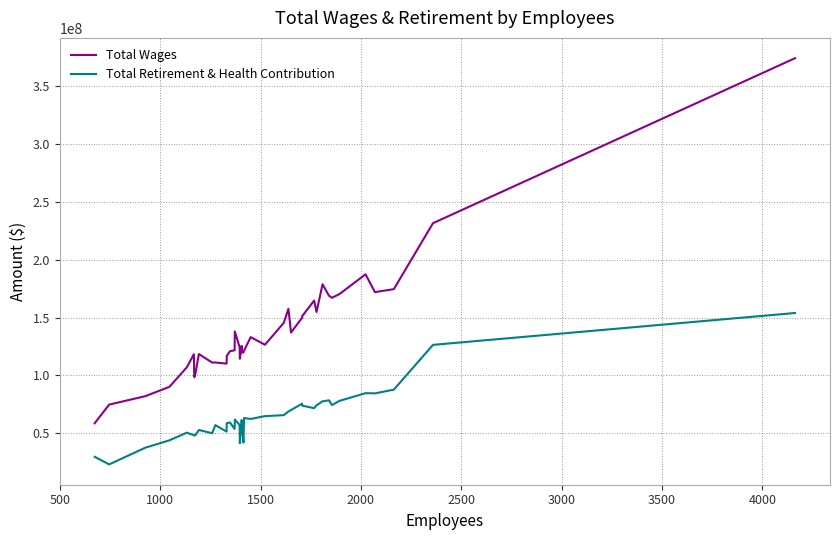

True or false: Total Retirement & Health Contribution and Total Wages intersect in this chart.

False